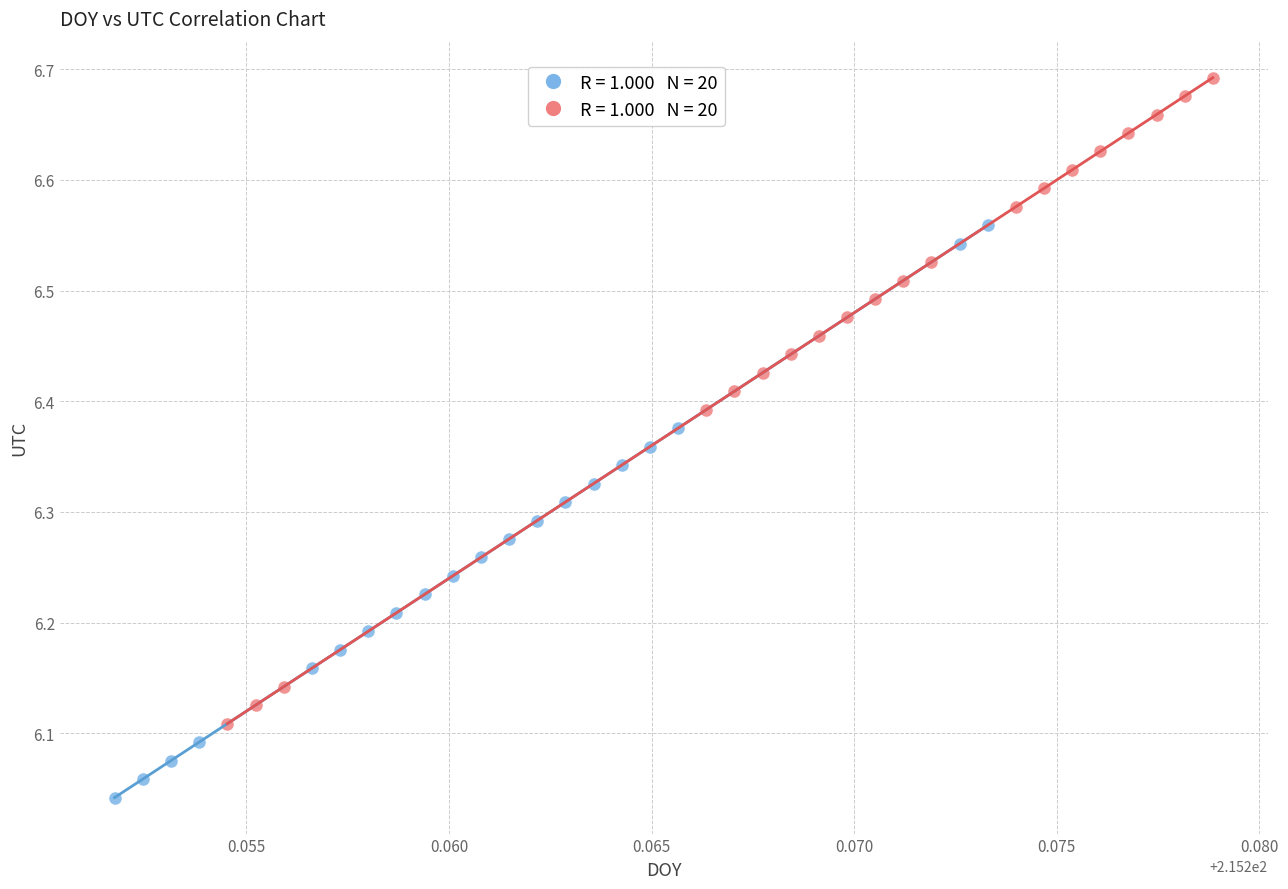

Which series contains the highest Y value?

ustar < median